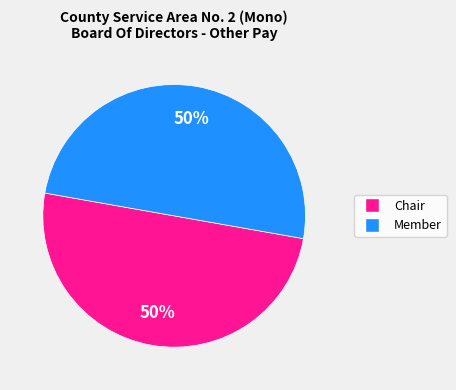

What percentage is the Member slice, to the nearest percent?

50%